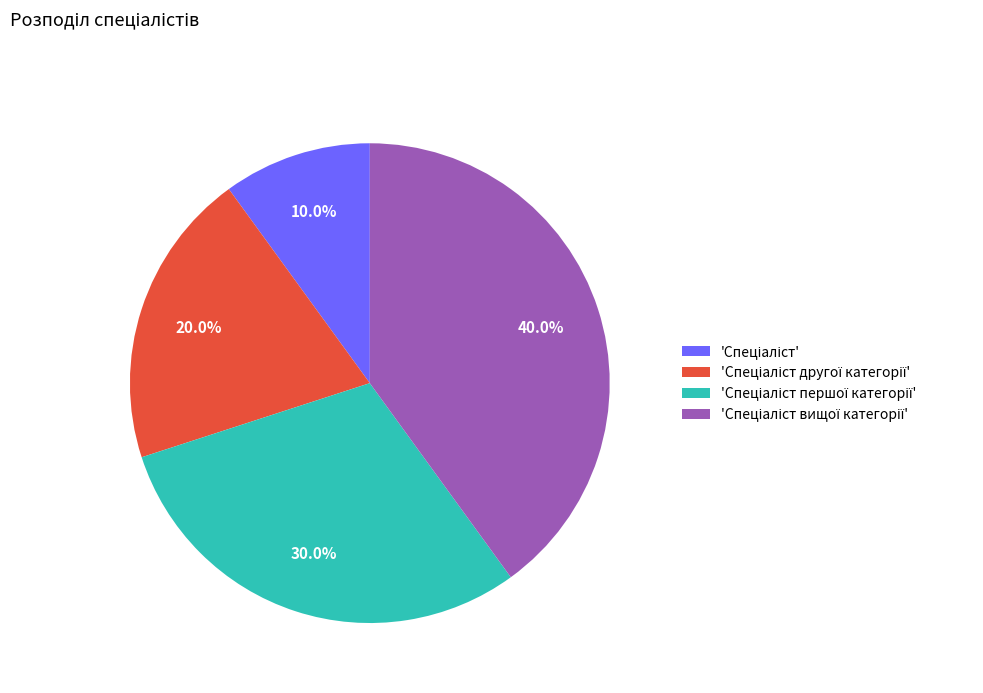

How many segments does this pie chart have?

4